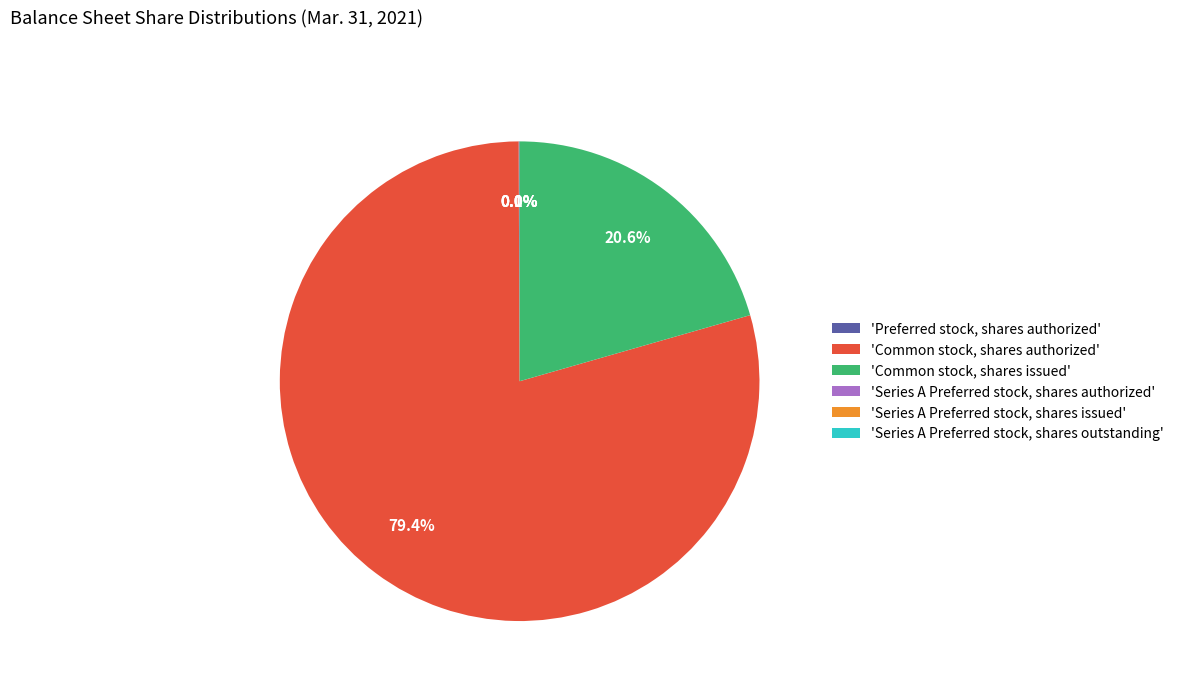

Approximately how many times larger is the value at Preferred stock, shares authorized compared to Series A Preferred stock, shares authorized?

20000.0